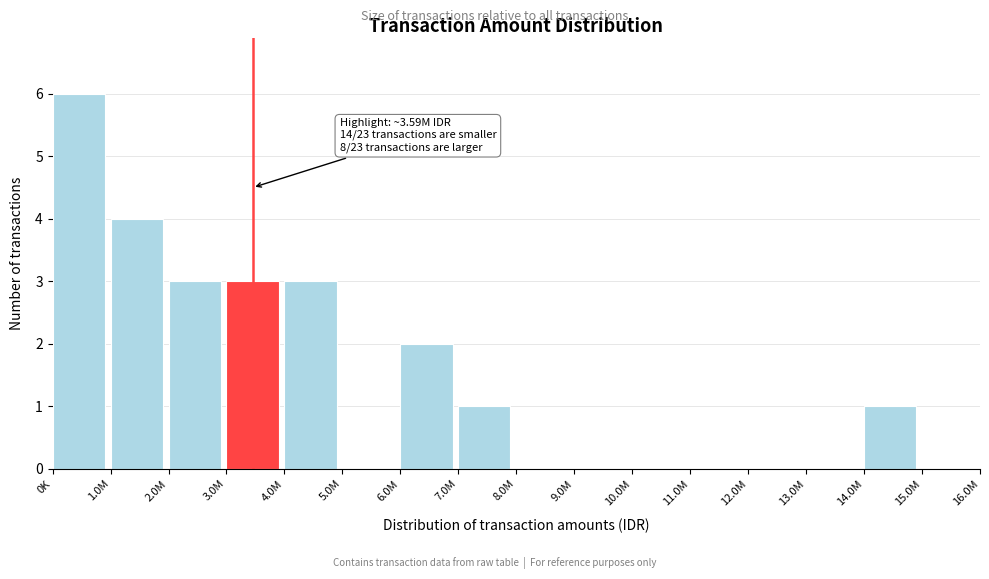

Reading right to left, extract all data points from this chart.

15.0M=0	14.0M=1	13.0M=0	12.0M=0	11.0M=0	10.0M=0	9.0M=0	8.0M=0	7.0M=1	6.0M=2	5.0M=0	4.0M=3	3.0M=3	2.0M=3	1.0M=4	0K=6